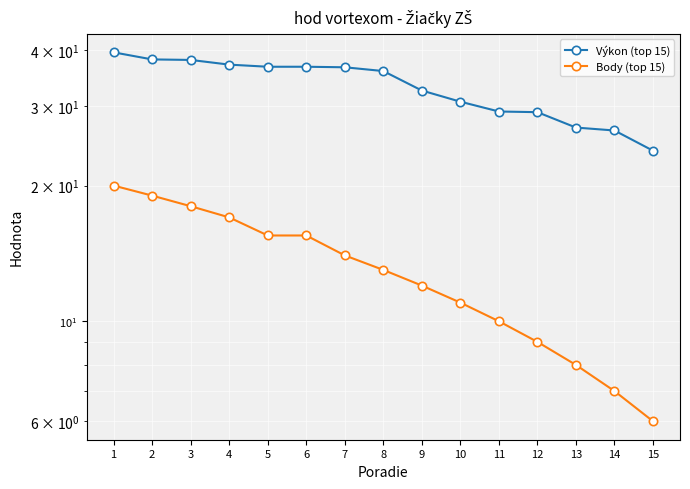

Does the chart display data point markers on the line(s)?

Yes